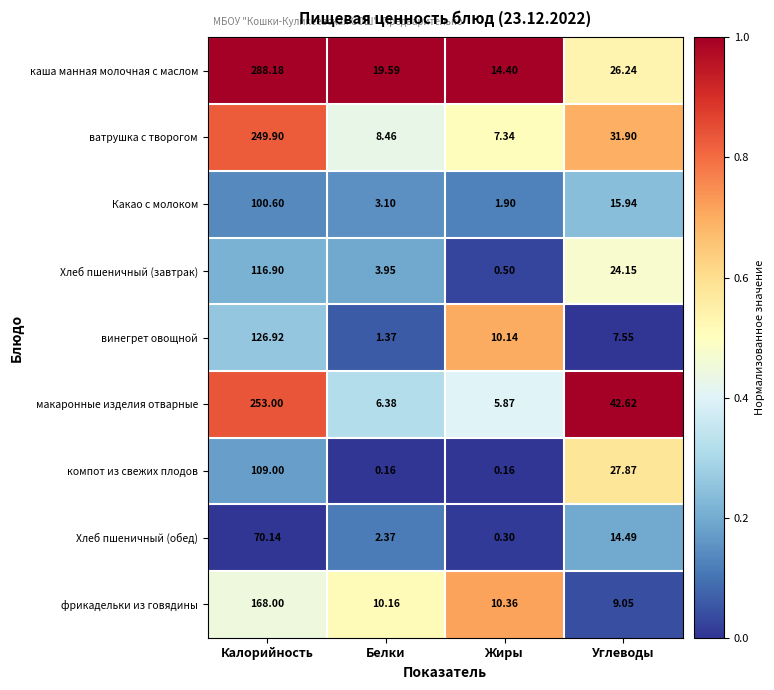

List the series in order of their peak value, highest first.

каша манная молочная с маслом, макаронные изделия отварные, ватрушка с творогом, фрикадельки из говядины, винегрет овощной, Хлеб пшеничный (завтрак), компот из свежих плодов, Какао с молоком, Хлеб пшеничный (обед)